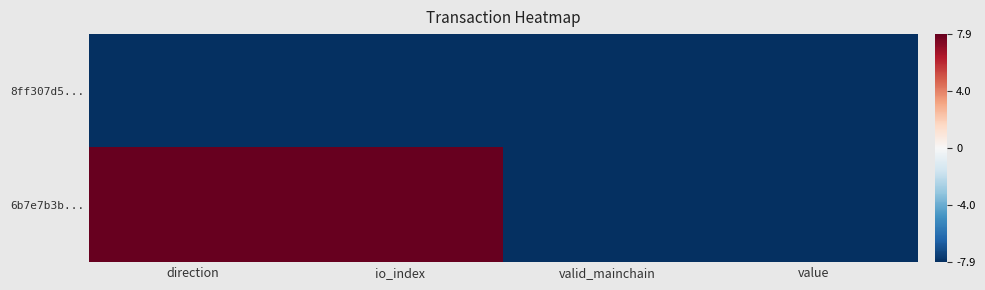

Rank the series by their average value, from highest to lowest.

6b7e7b3b..., 8ff307d5...